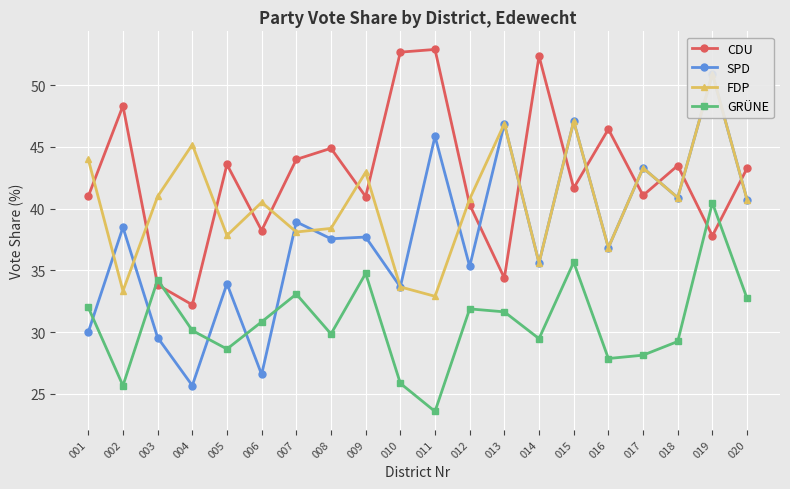

What is the average value of the CDU series?

42.7